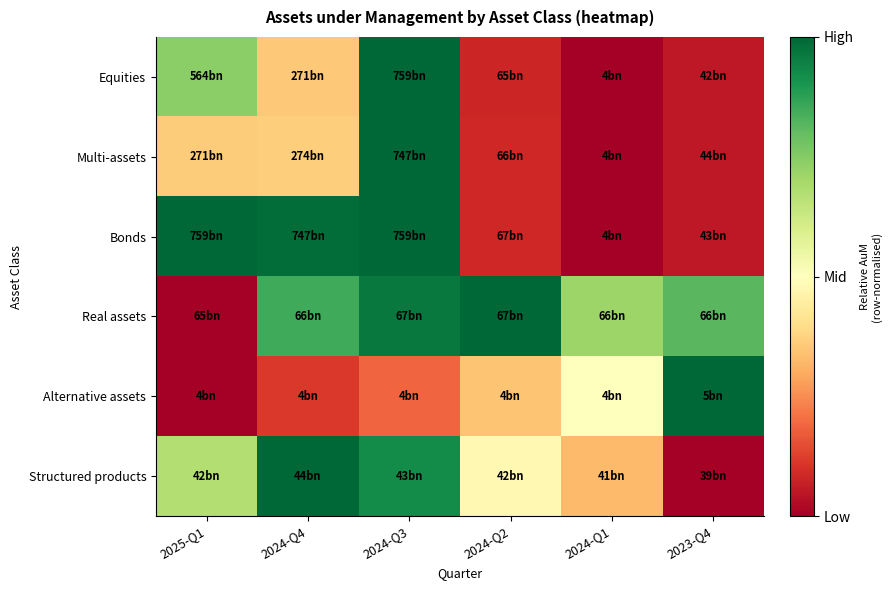

Reading right to left, extract all data points from this chart.

Equities: 2023-Q4=0.1	2024-Q1=0.0	2024-Q2=0.1	2024-Q3=1.0	2024-Q4=0.4	2025-Q1=0.7
Multi-assets: 2023-Q4=0.1	2024-Q1=0.0	2024-Q2=0.1	2024-Q3=1.0	2024-Q4=0.4	2025-Q1=0.4
Bonds: 2023-Q4=0.1	2024-Q1=0.0	2024-Q2=0.1	2024-Q3=1.0	2024-Q4=1.0	2025-Q1=1.0
Real assets: 2023-Q4=0.8	2024-Q1=0.7	2024-Q2=1.0	2024-Q3=1.0	2024-Q4=0.9	2025-Q1=0.0
Alternative assets: 2023-Q4=1.0	2024-Q1=0.5	2024-Q2=0.3	2024-Q3=0.2	2024-Q4=0.1	2025-Q1=0.0
Structured products: 2023-Q4=0.0	2024-Q1=0.3	2024-Q2=0.5	2024-Q3=0.9	2024-Q4=1.0	2025-Q1=0.7